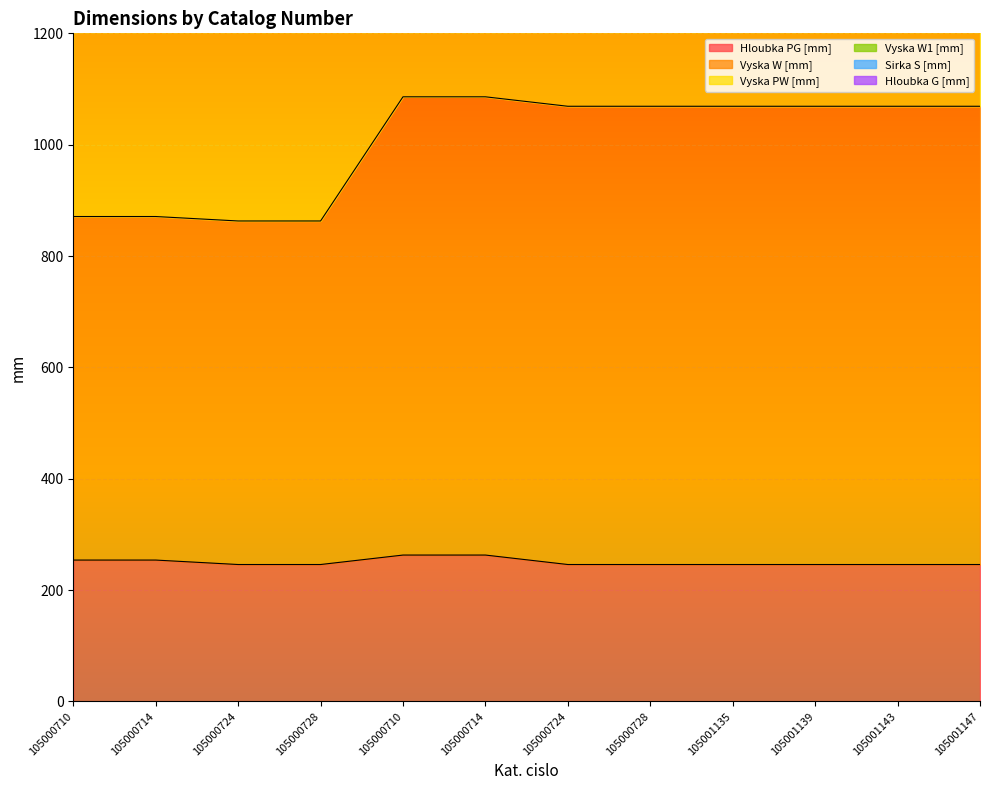

At 105000724, list the series in order from smallest to largest.

Hloubka PG [mm], Vyska W [mm], Vyska PW [mm], Vyska W1 [mm]